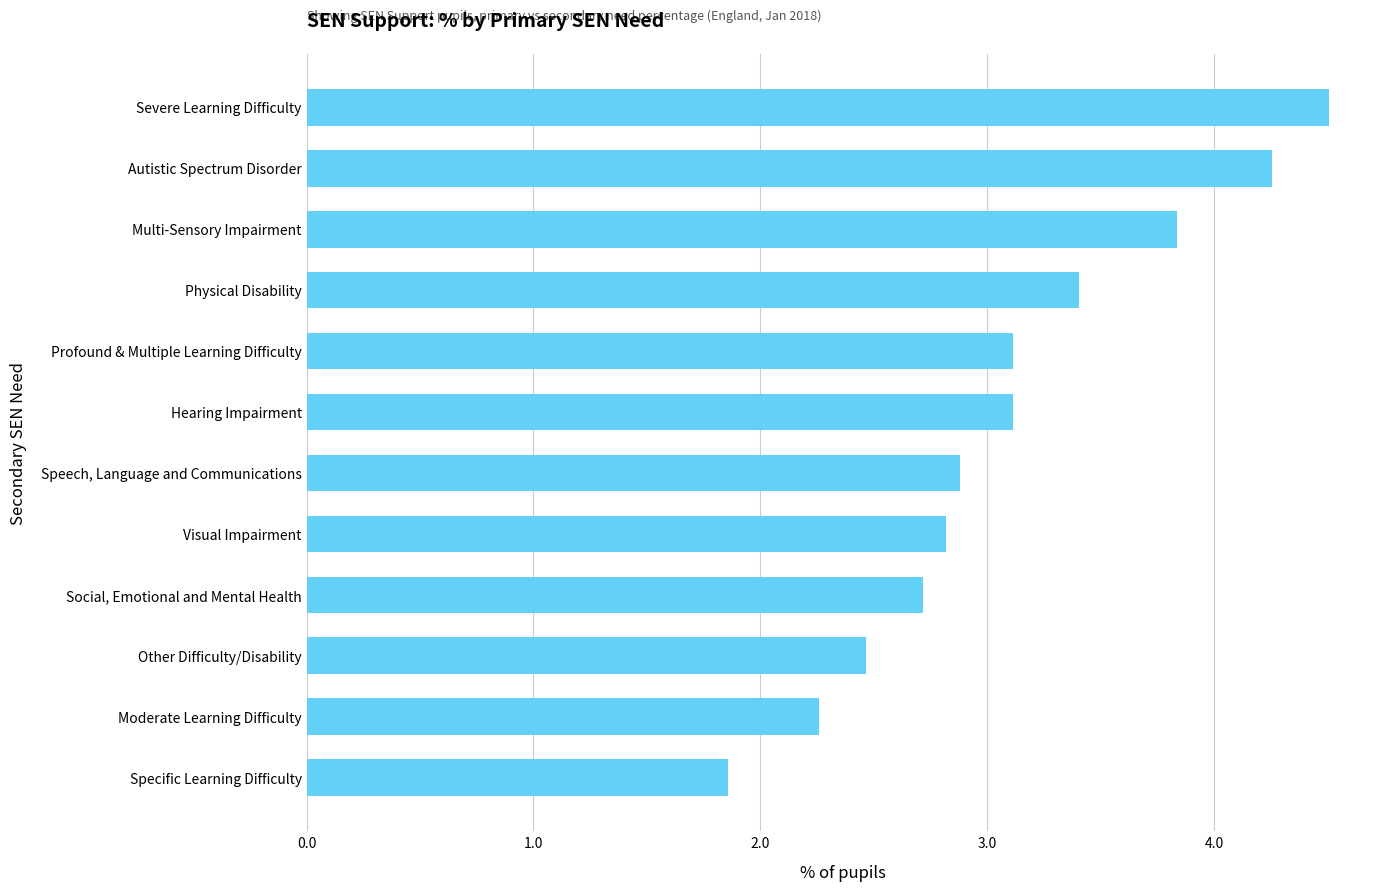

Which has a higher value, Speech, Language and Communications or Moderate Learning Difficulty?

Speech, Language and Communications